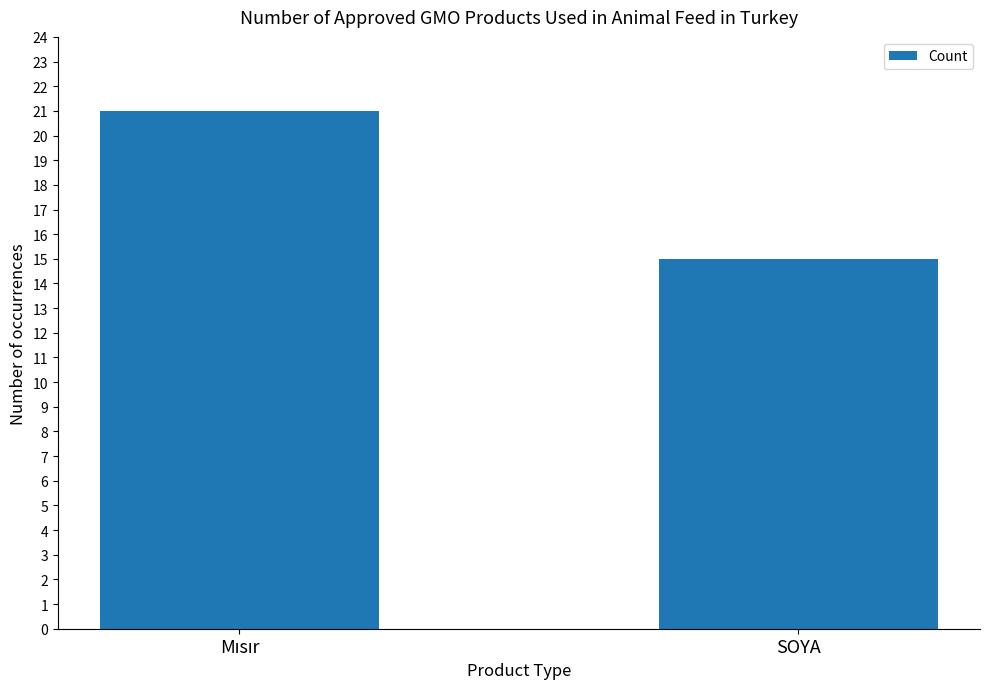

What is the smallest value displayed?

15